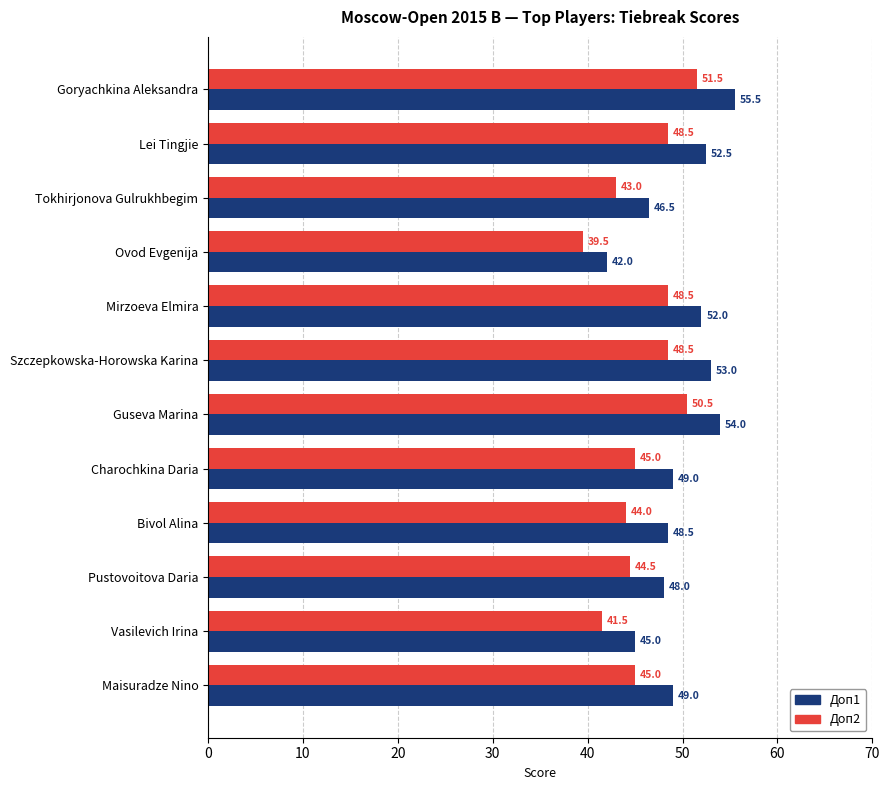

What is the average value of the Доп1 series?

49.6